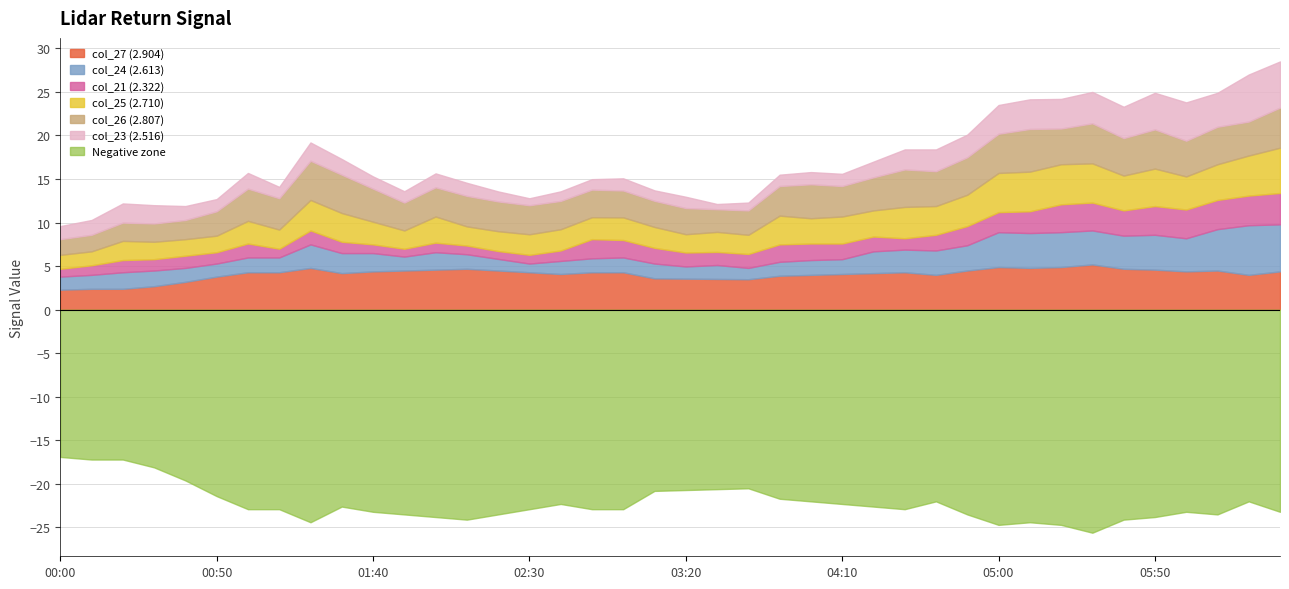

Is the value of col_27 (2.904) at 2009/03/22 05:10 greater than the value of col_24 (2.613) at 2009/03/22 00:50?

Yes